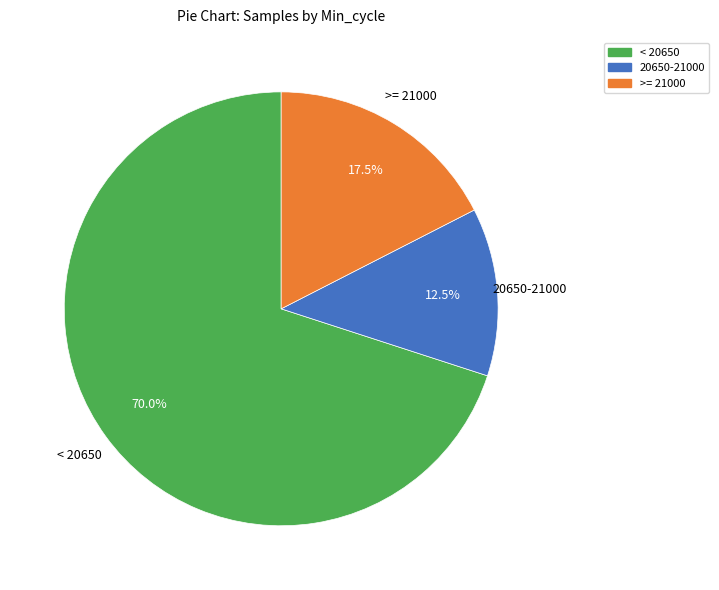

Does any single category account for the majority?

Yes